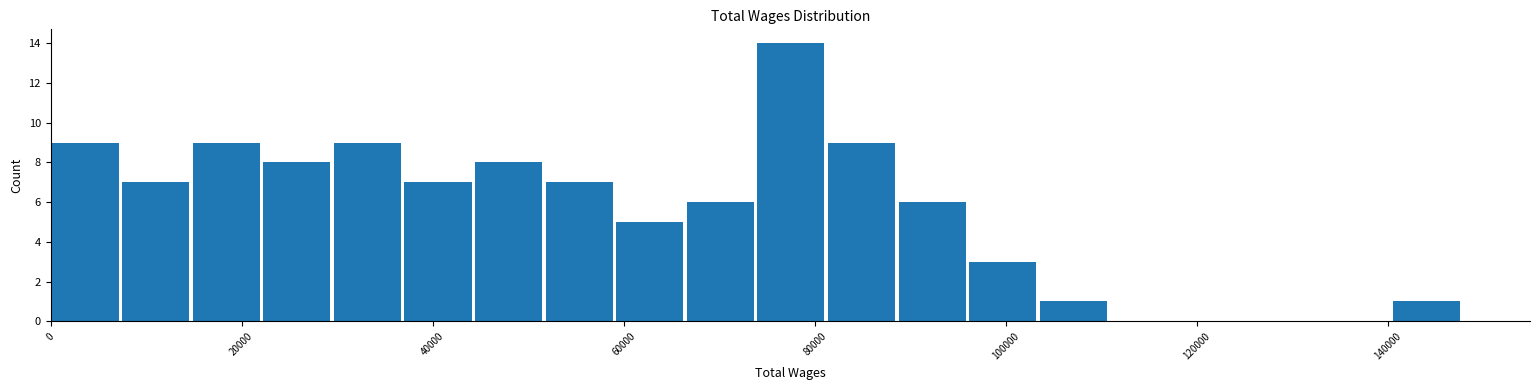

Read against the x-axis, roughly where is the centre of the tallest bar?

78000